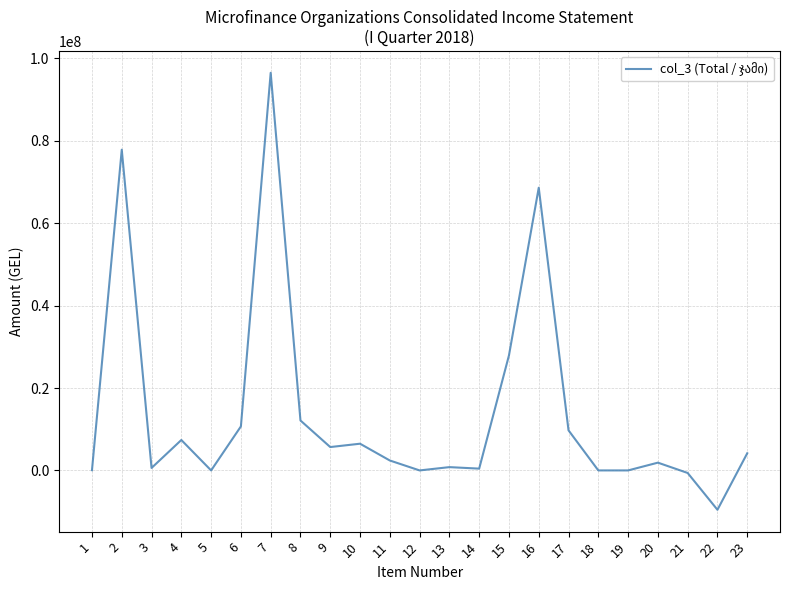

The value at 22 is -9551779.7. True or false?

True